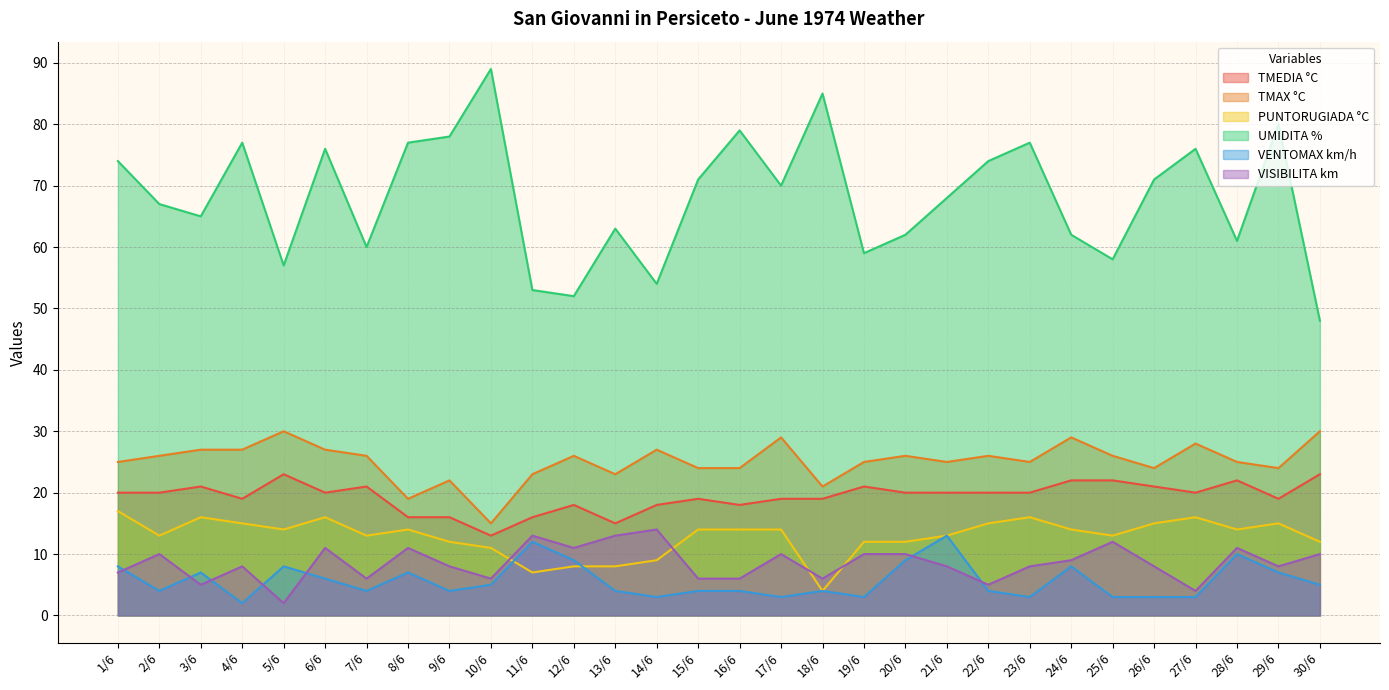

Where is the first local minimum for VENTOMAX km/h?

2/6